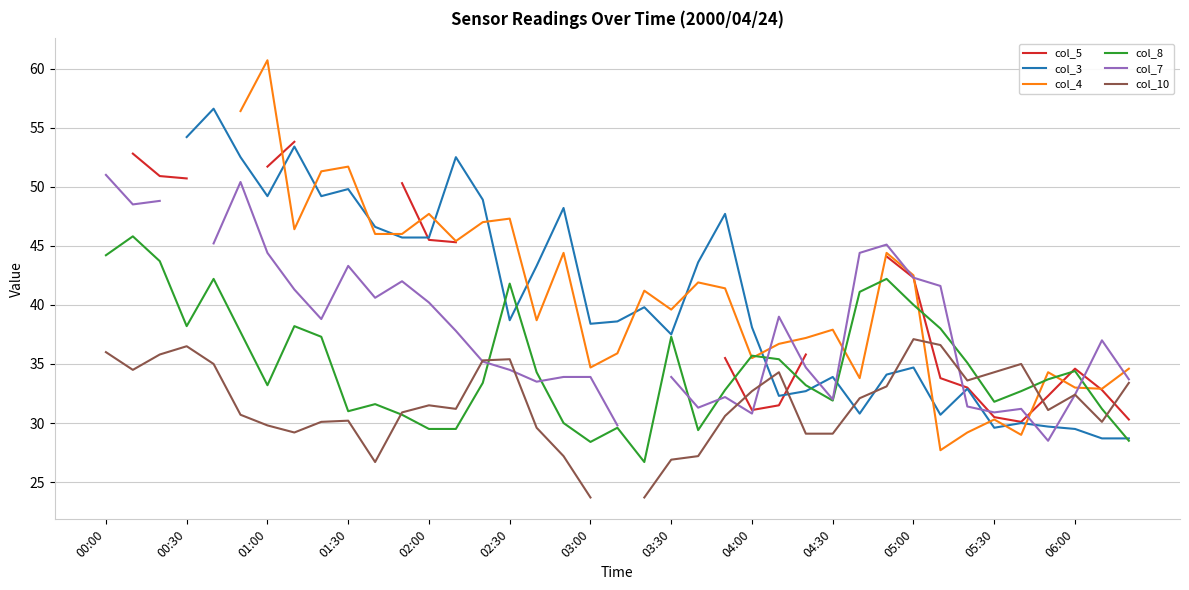

How many lines are shown in the chart?

6